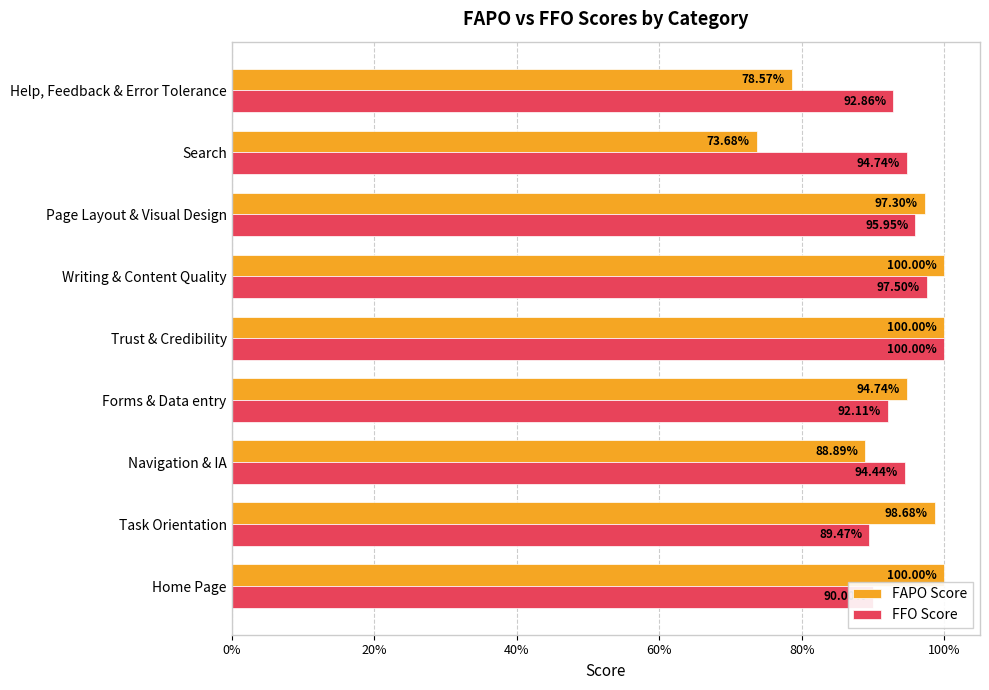

What is the value of the FAPO Score bar at the 3rd from the left?

0.9